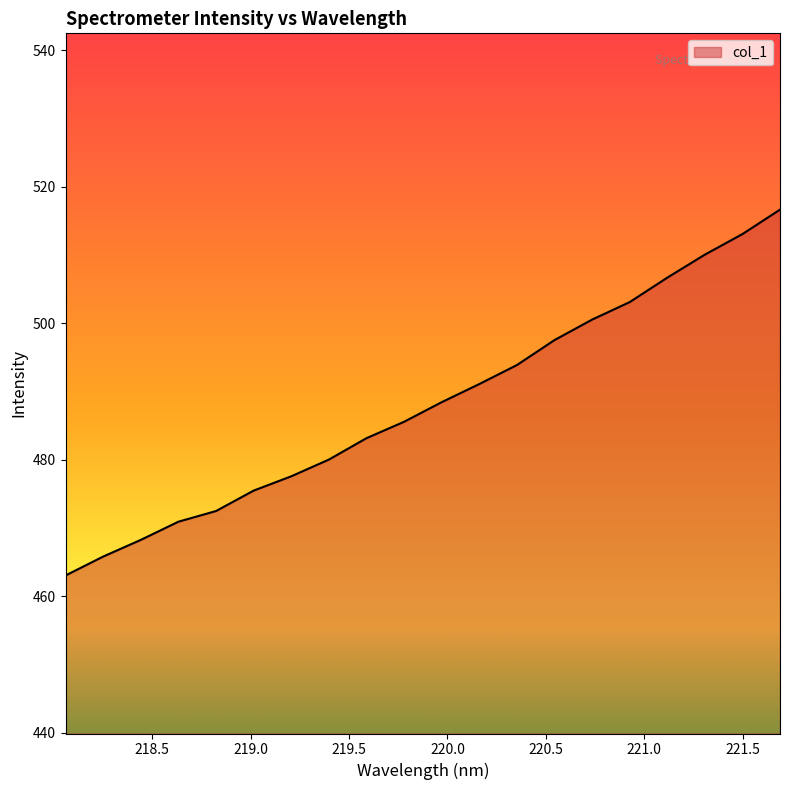

What is the smallest value displayed?

463.1